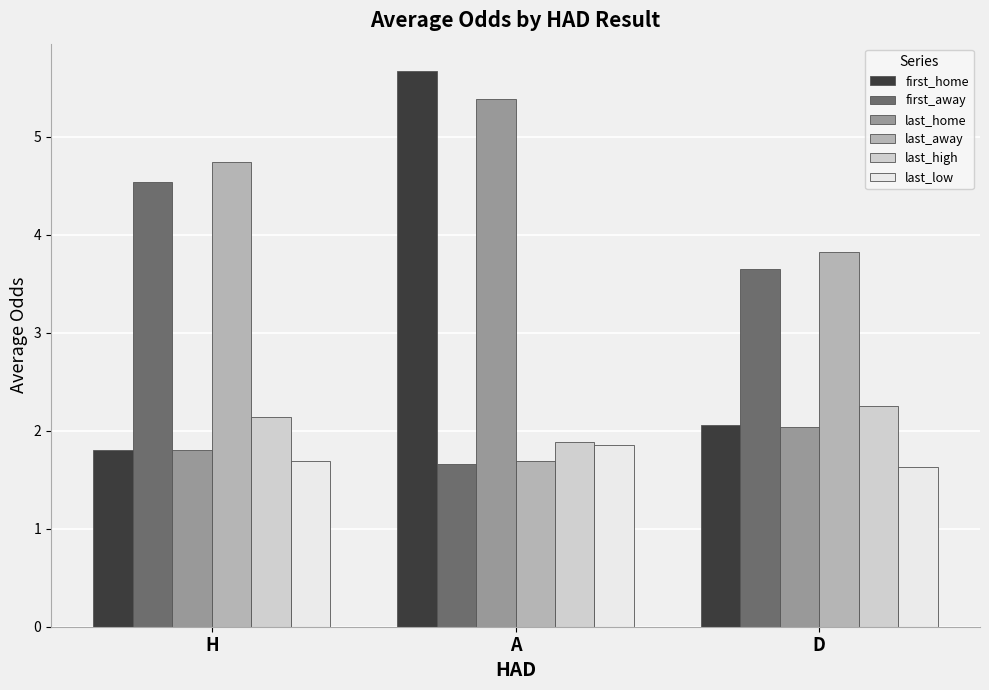

True or false: last_home has a value of 5.4 at A.

True